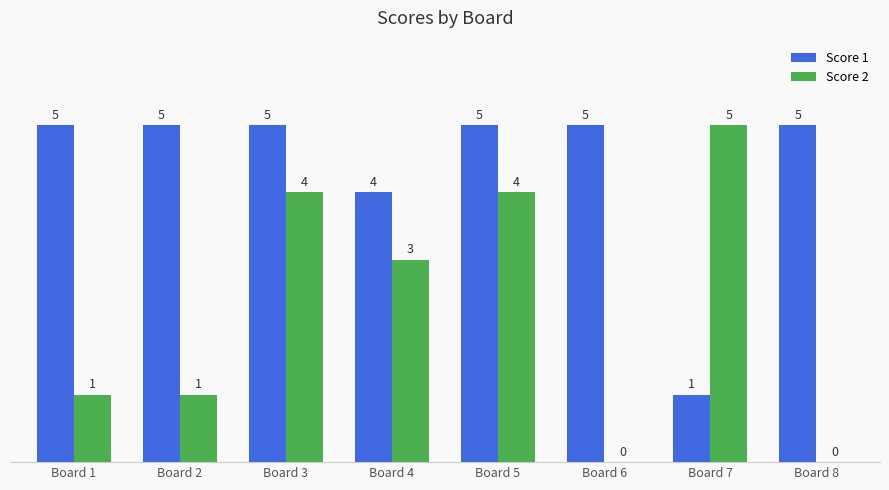

What is the average value of the Score 2 series?

2